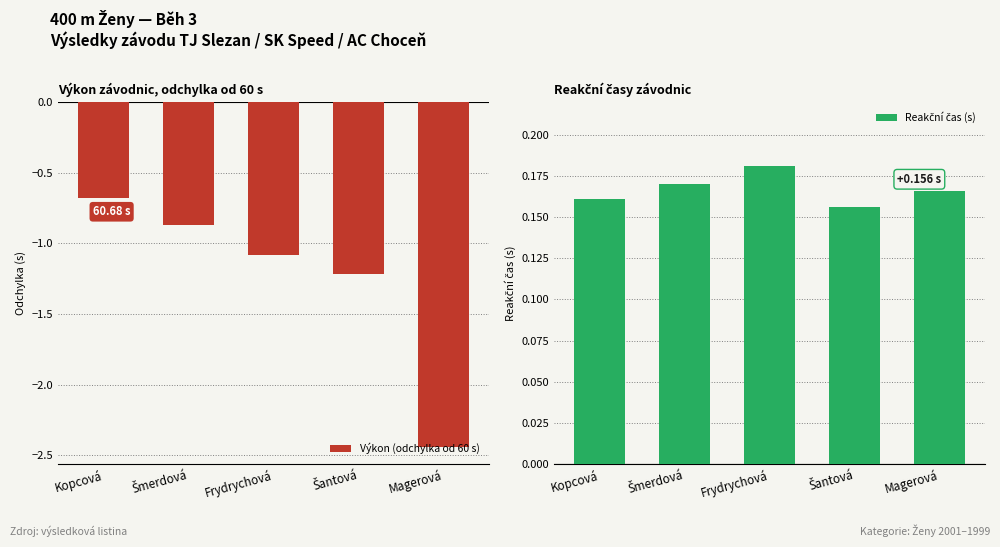

What is the greatest value displayed?

0.2